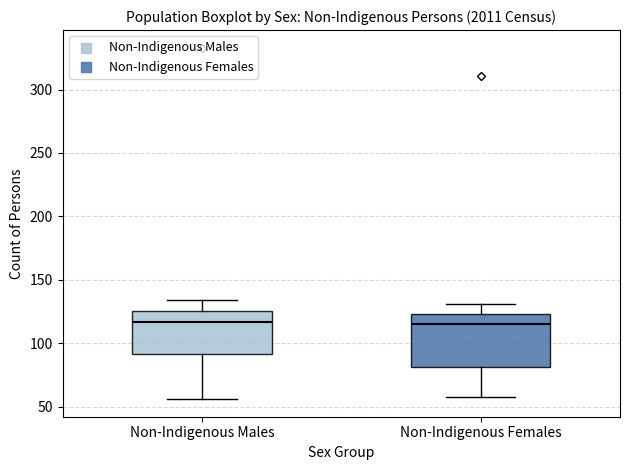

Comparing the boxes themselves (not the whiskers), which one is the tallest?

Non-Indigenous Females